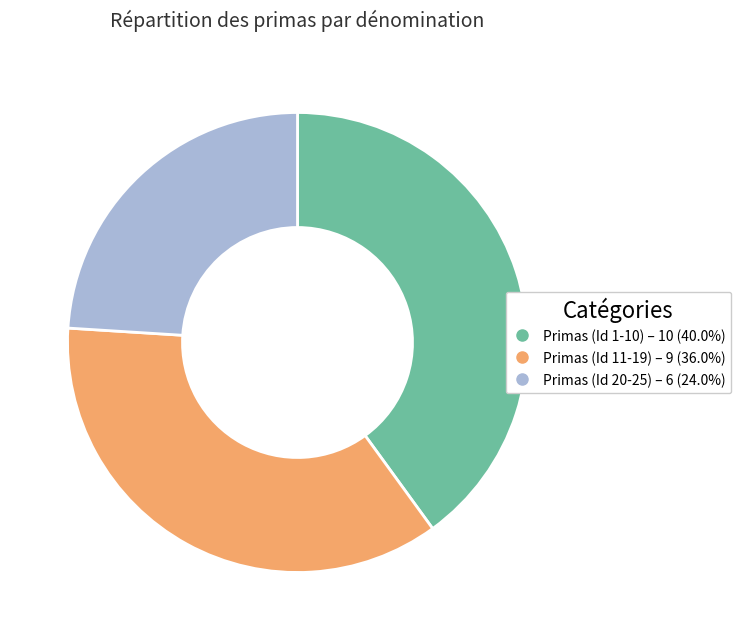

Is it true that Primas (Id 11-19) is 36% of the pie?

True